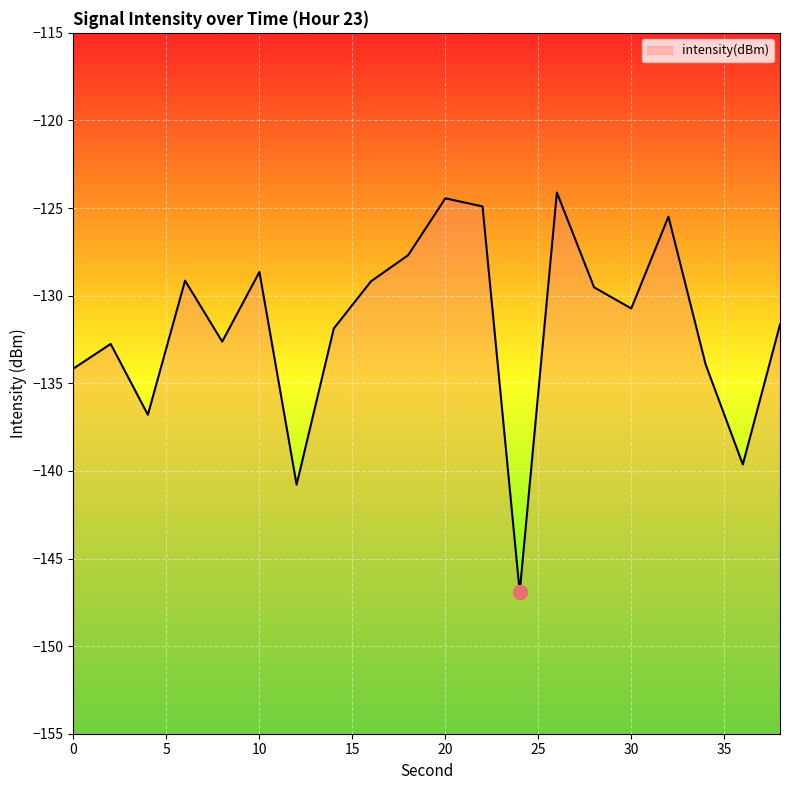

The value at 0 is -198.6. True or false?

False